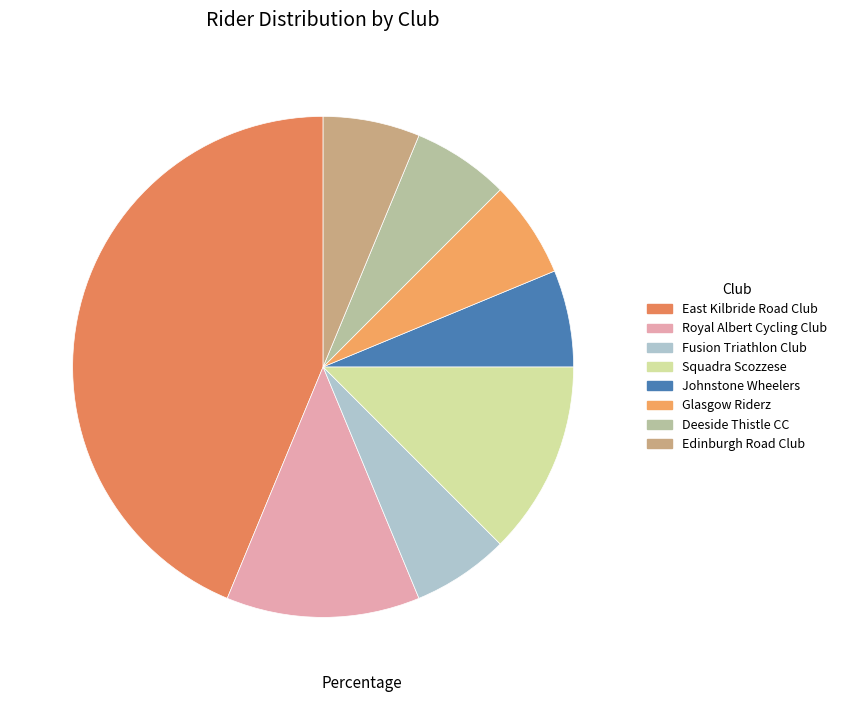

What is the smallest slice in the pie chart?

Fusion Triathlon Club